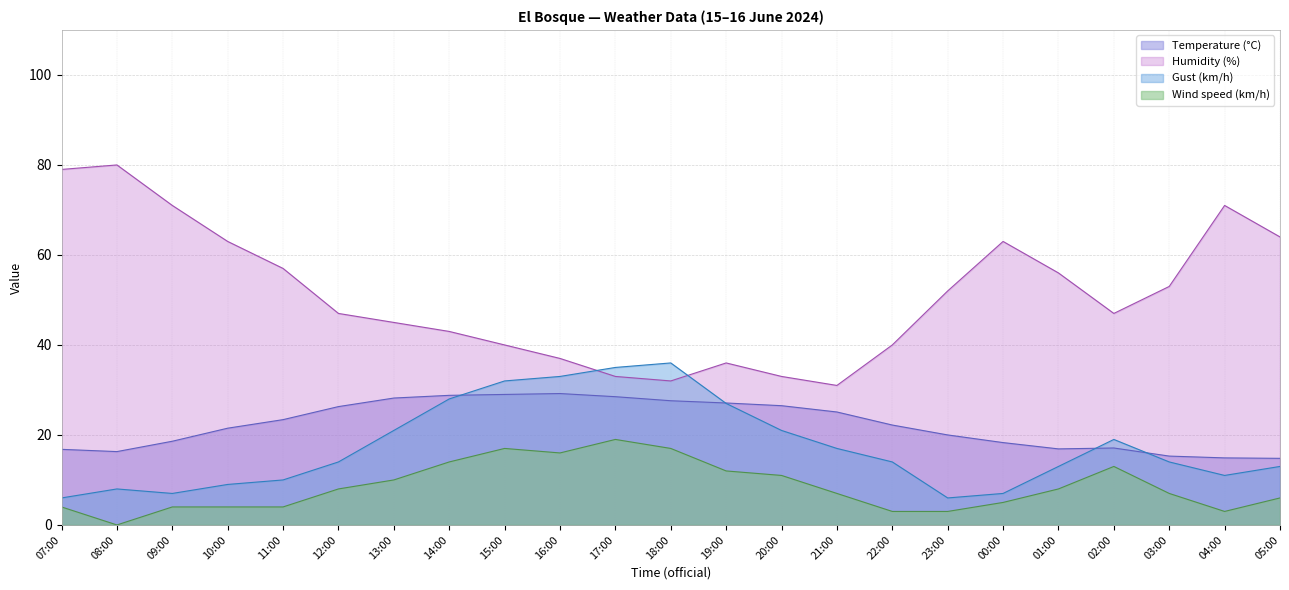

The value of Wind speed (km/h) at 04:00 is 4.9. True or false?

False